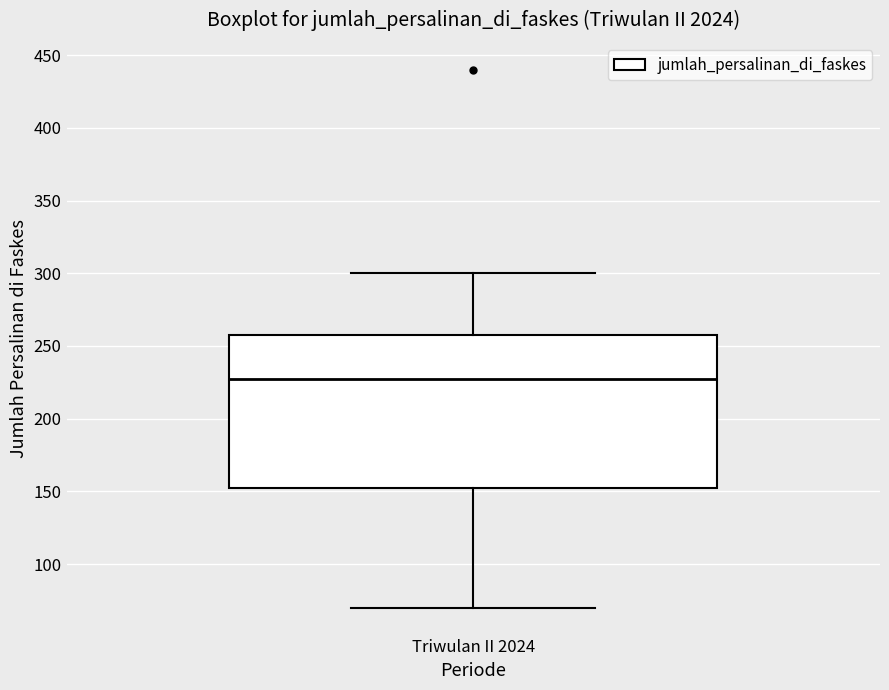

Transcribe this box plot: give where the median line is, the range the box spans, and where the two whiskers end, as read against the y-axis. The values are not printed on the chart, so give them approximately, as read against the axis.

median 225, box 150 to 260, whiskers 70 to 300